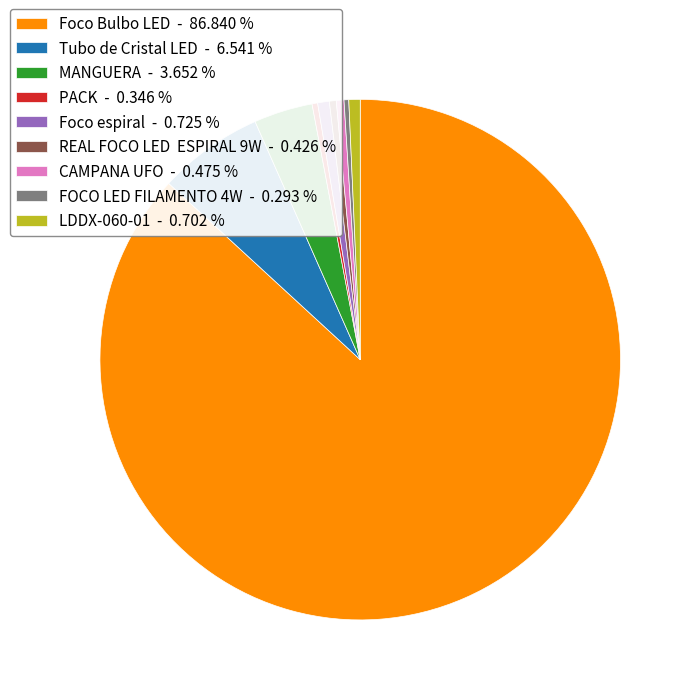

Do REAL FOCO LED ESPIRAL 9W - 0.426 % and FOCO LED FILAMENTO 4W - 0.293 % together represent more than half of the pie?

No